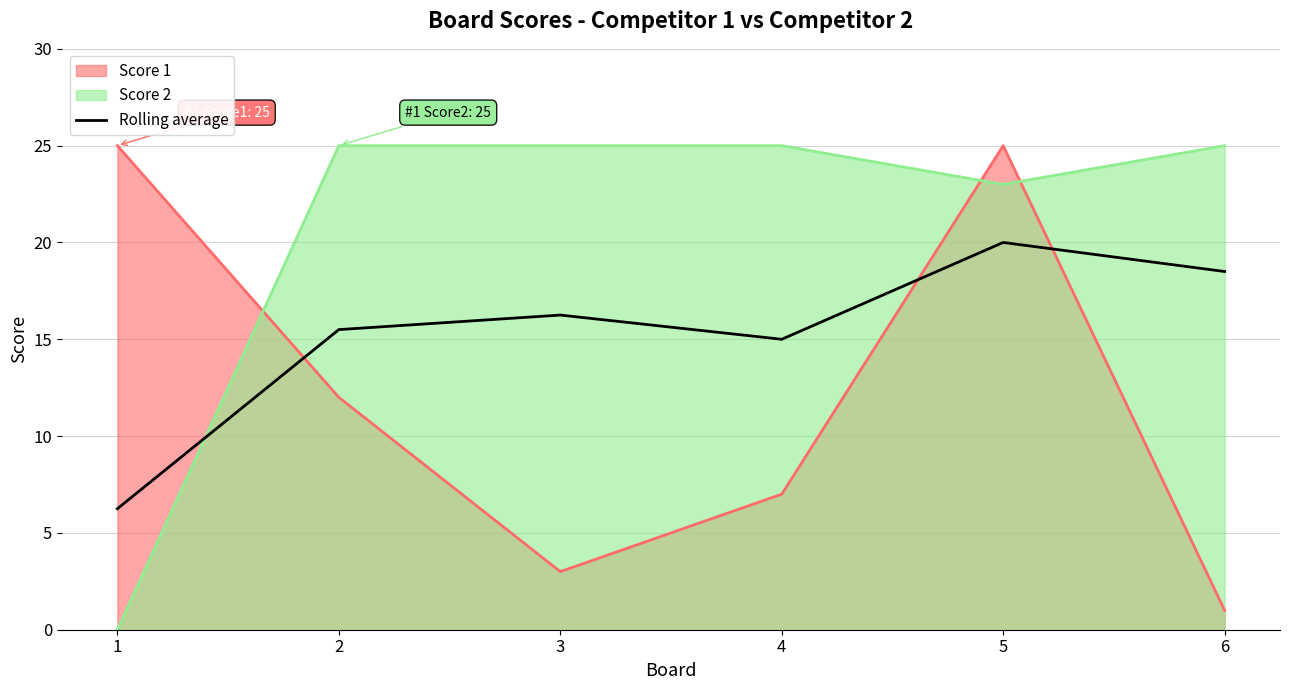

What is the sum of all values?

91.5